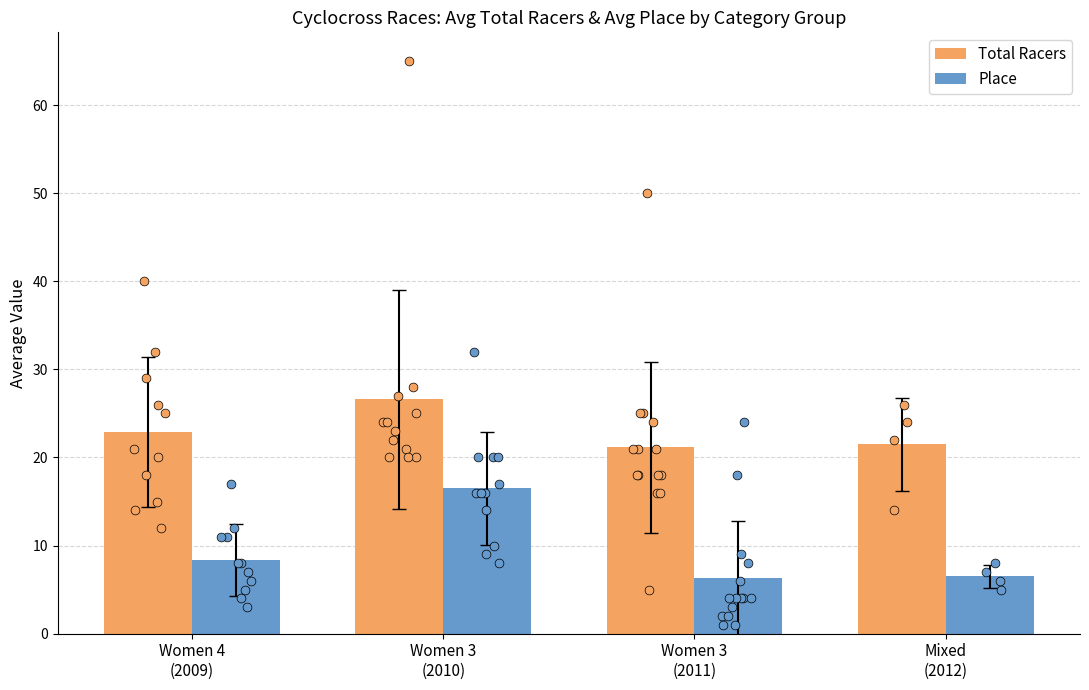

Which series has the largest total across all categories?

Total Racers